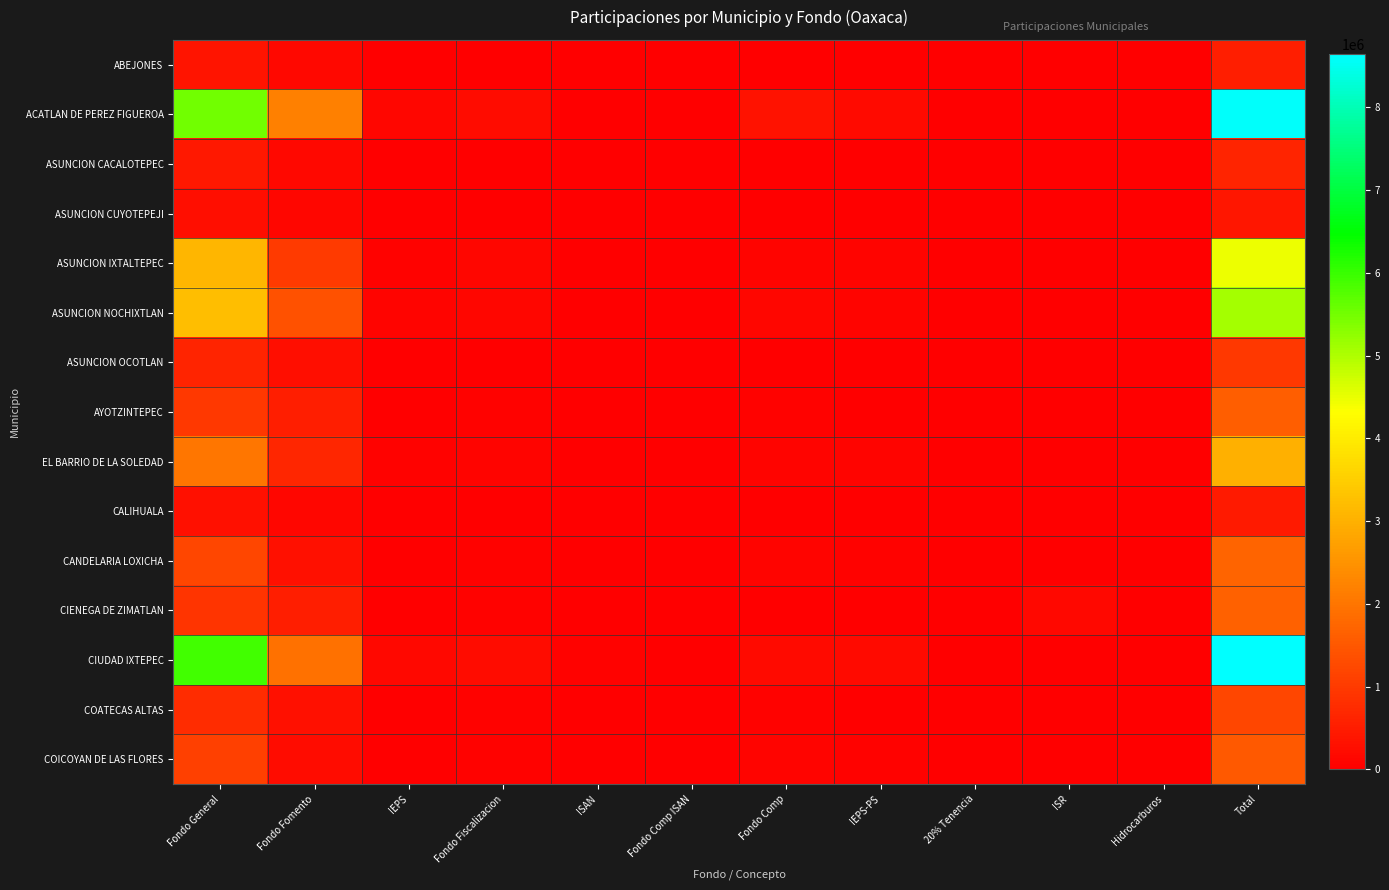

Which has a higher value, ISAN or ISR?

ISAN